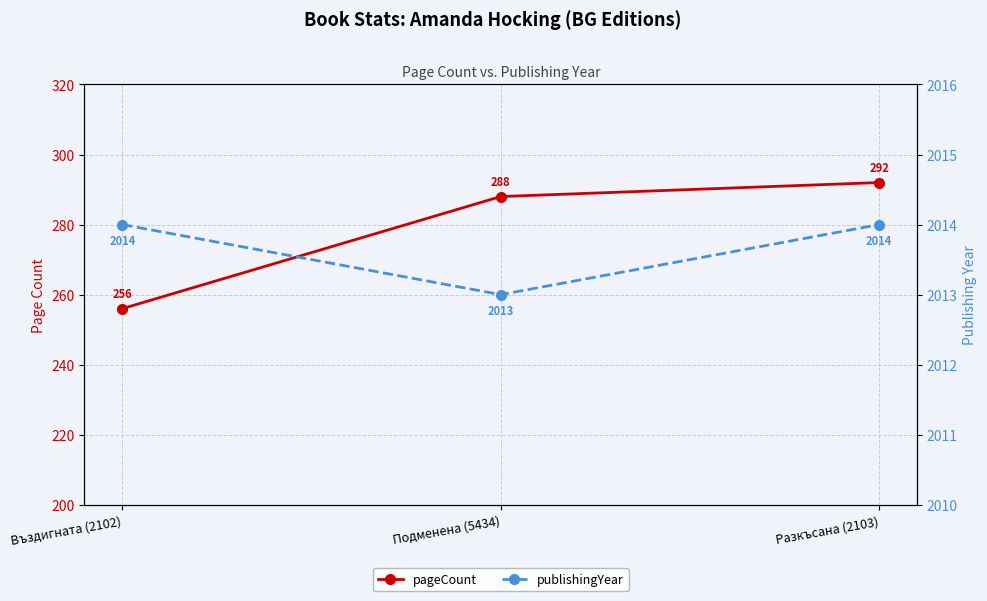

Rank the series at Подменена (5434) from lowest to highest value.

pageCount, publishingYear